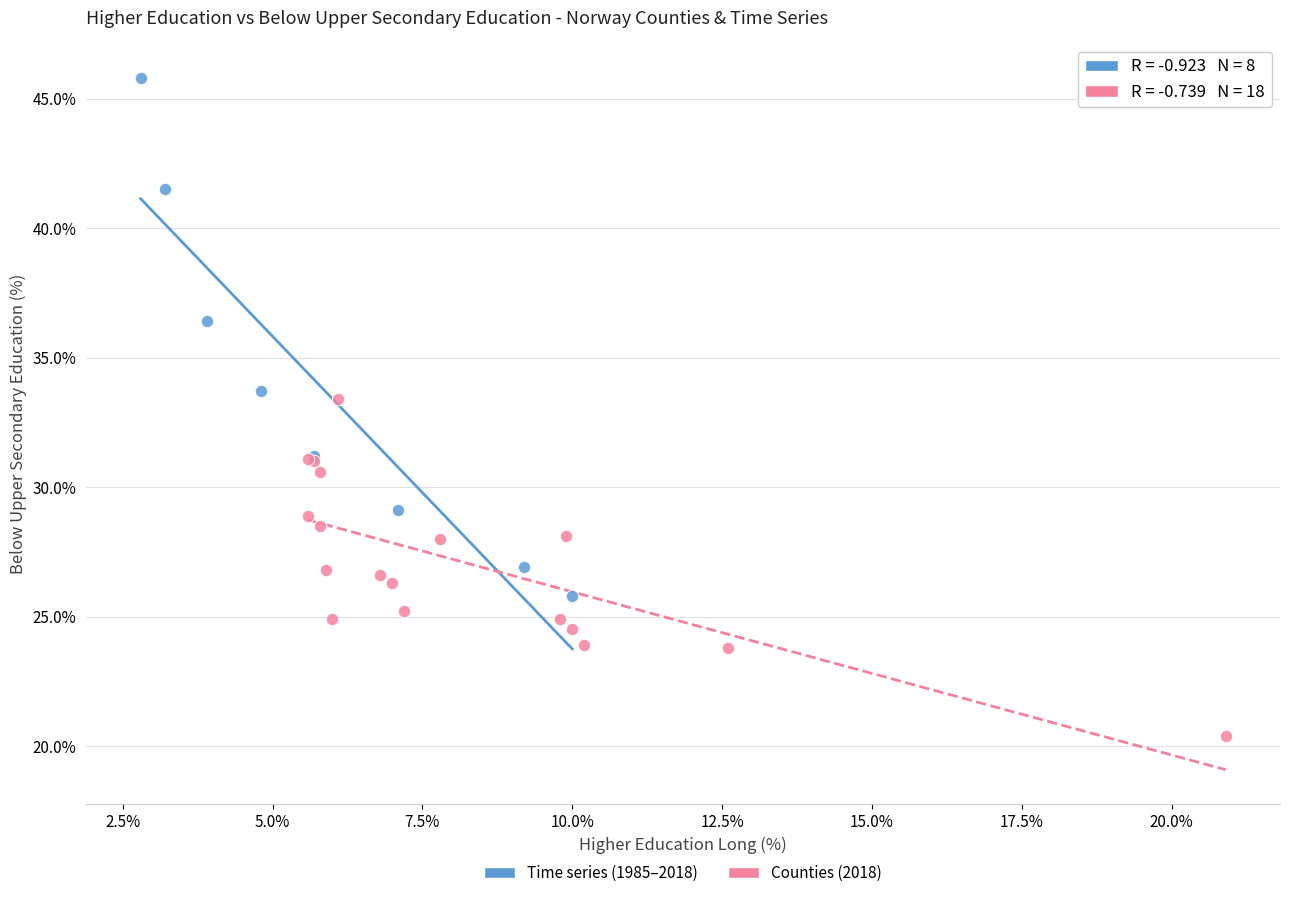

What are all the series names shown in the legend?

Time series (1985–2018), Counties (2018)